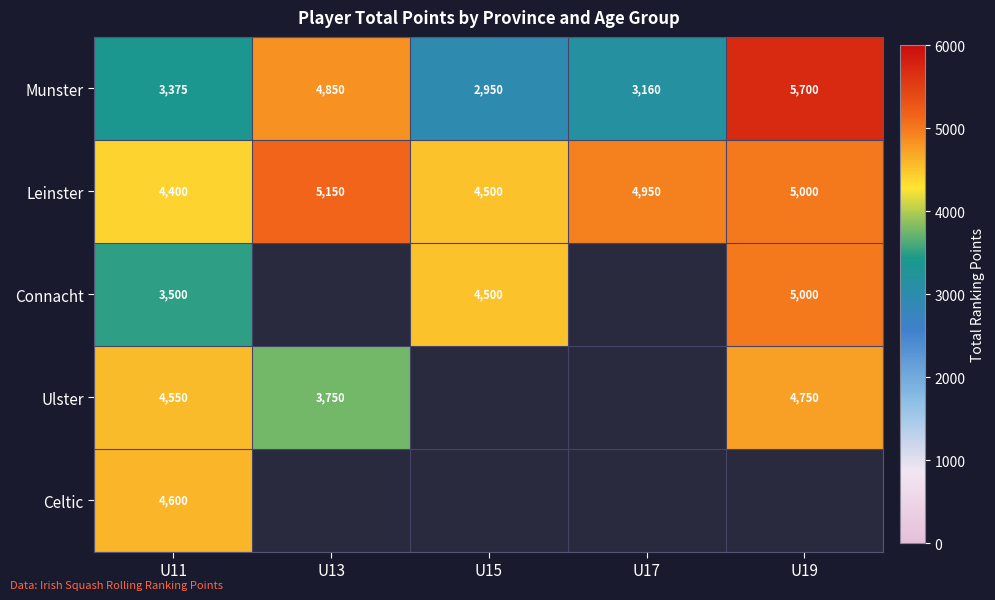

The value of Leinster at U17 is 2889. True or false?

False